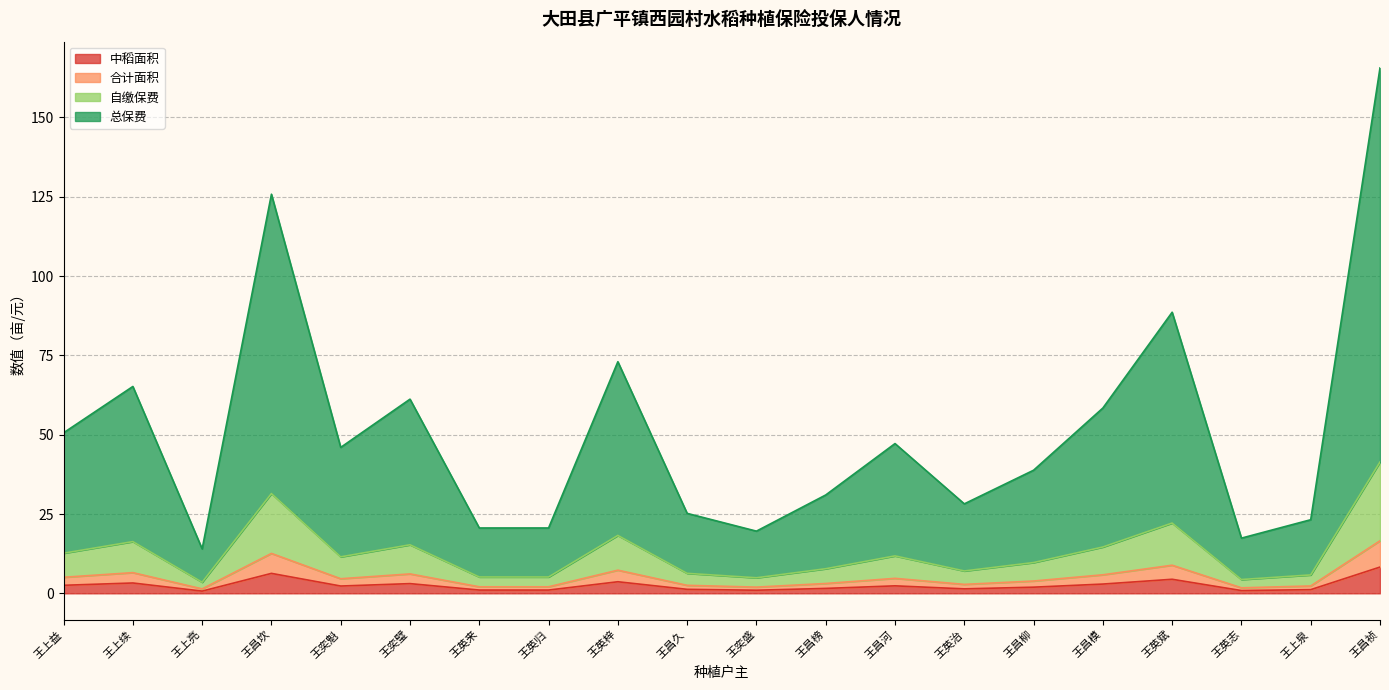

What is the label of the 7th point from the left?

王英来